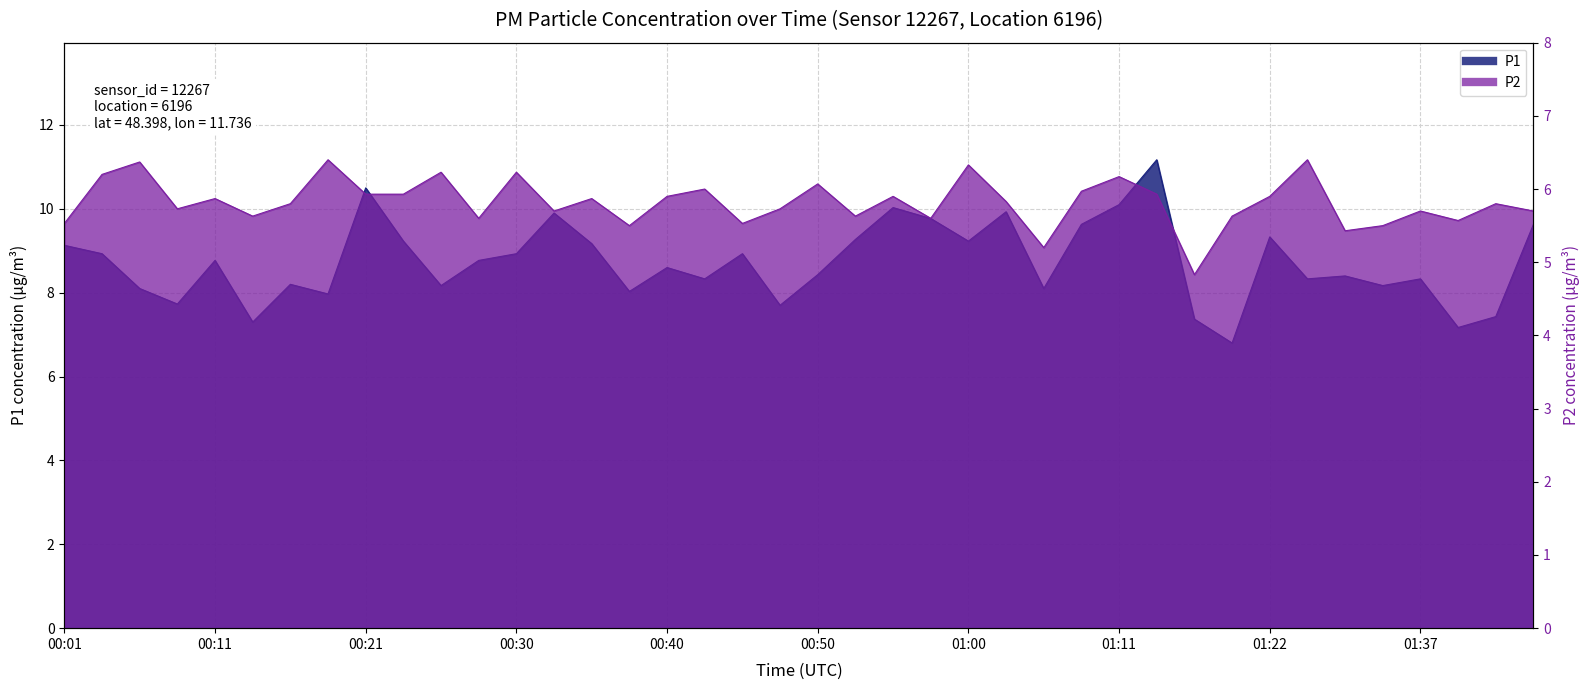

What is the difference between the highest and lowest values at 00:01?

3.6